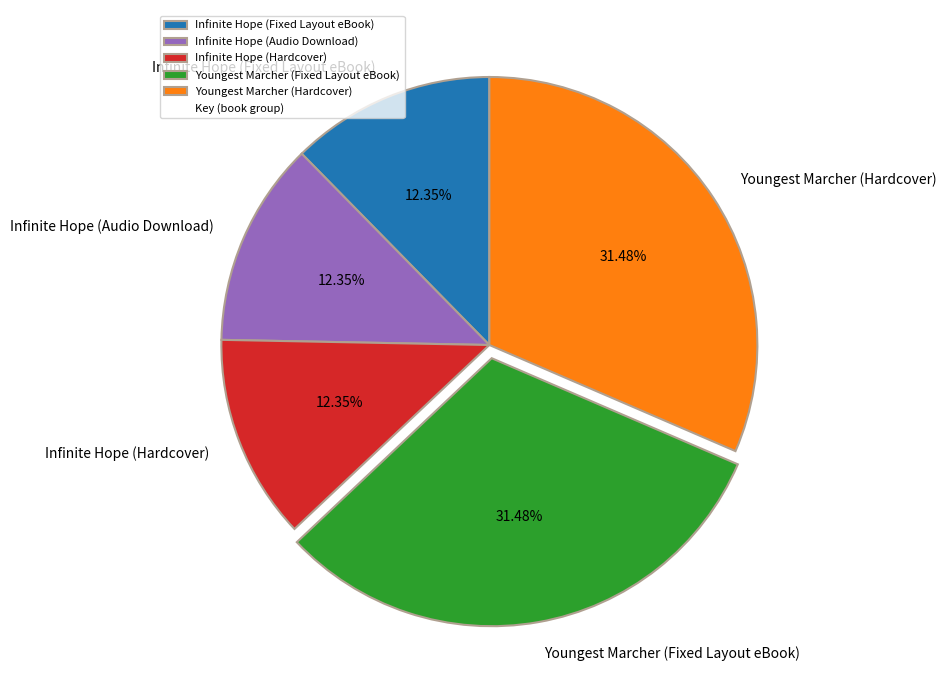

What is the ratio of the value at Infinite Hope (Fixed Layout eBook) to the value at Infinite Hope (Audio Download)?

1.0